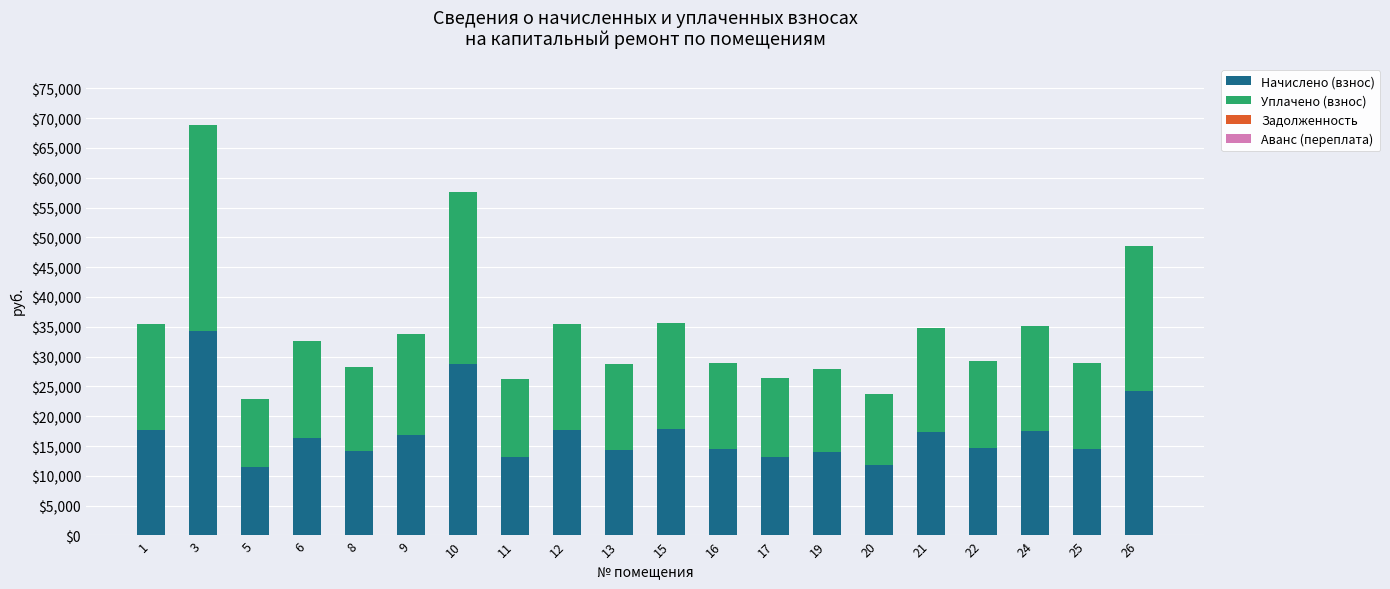

What is the average value of the Начислено (взнос) series?

17222.1